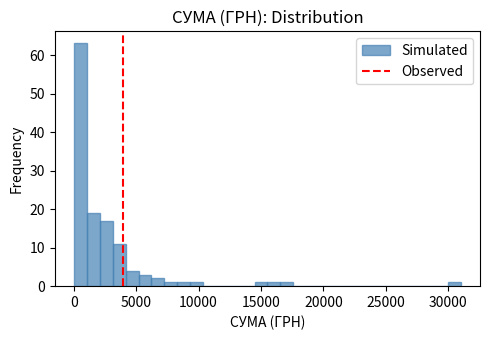

Around what value on the x-axis is the tallest bar? Give the approximate position of its centre, as read against the axis.

500